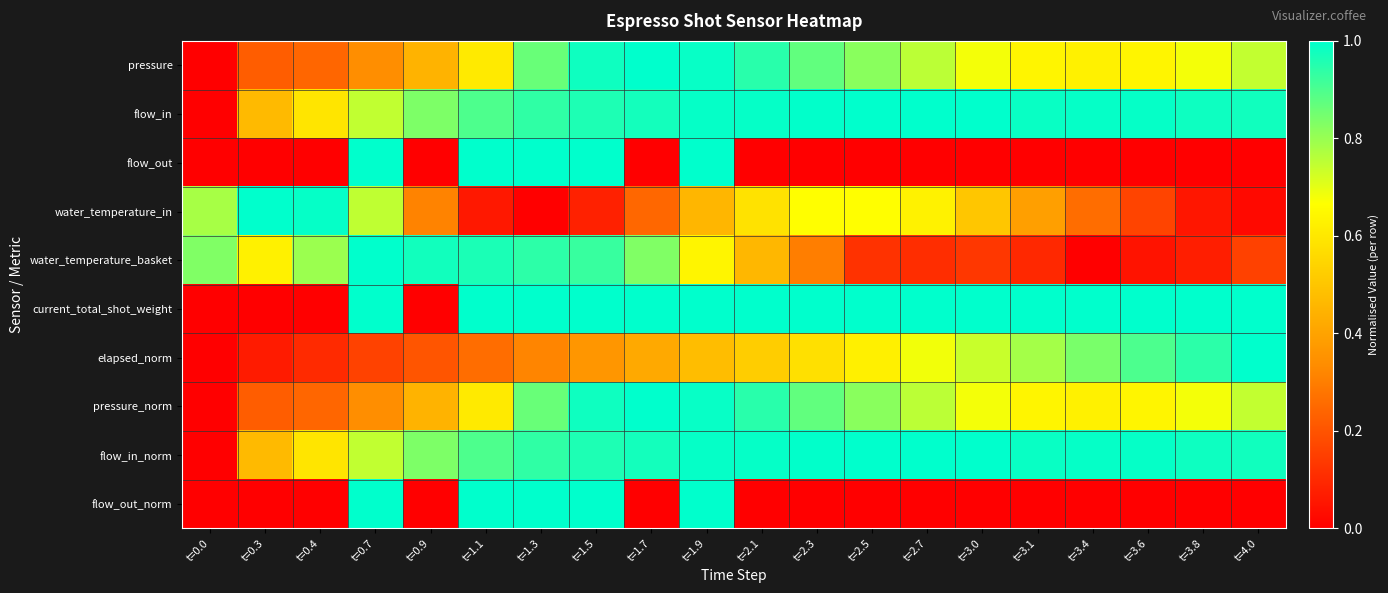

At how many categories does at least one series exceed 0?

20